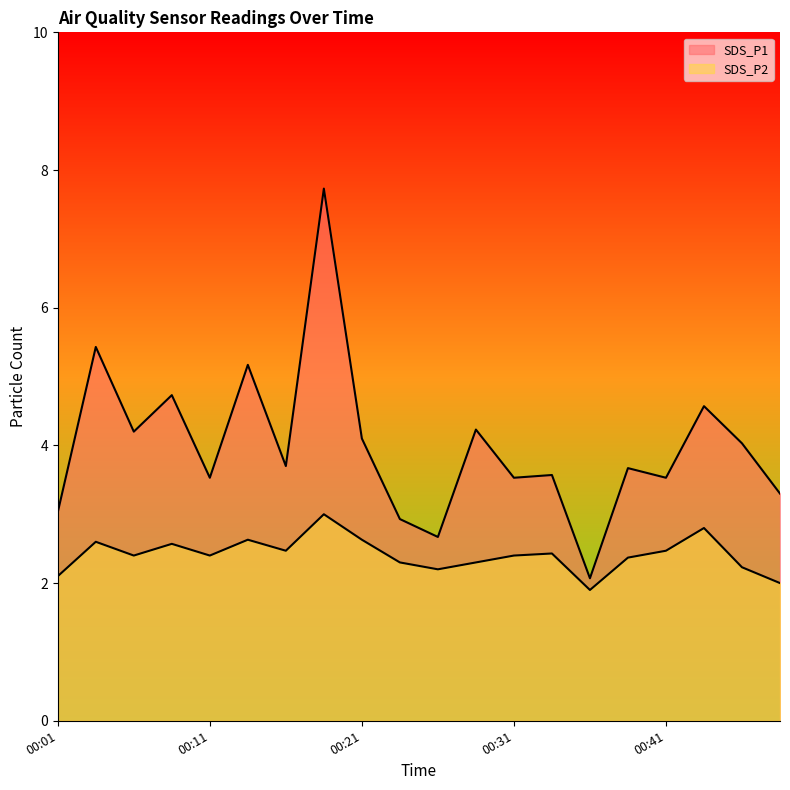

How many lines are shown in the chart?

2